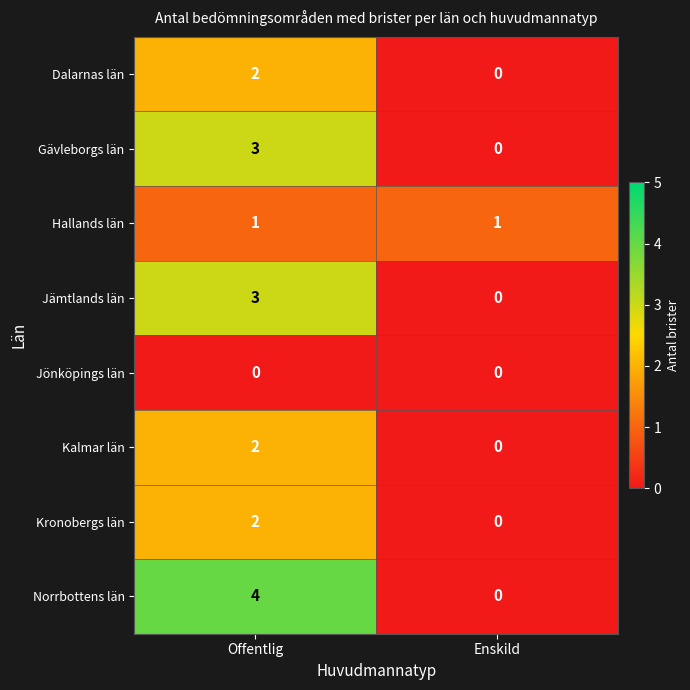

Reading right to left, transcribe all the data shown in this chart.

Dalarnas län: 0	2
Gävleborgs län: 0	3
Hallands län: 1	1
Jämtlands län: 0	3
Jönköpings län: 0	0
Kalmar län: 0	2
Kronobergs län: 0	2
Norrbottens län: 0	4